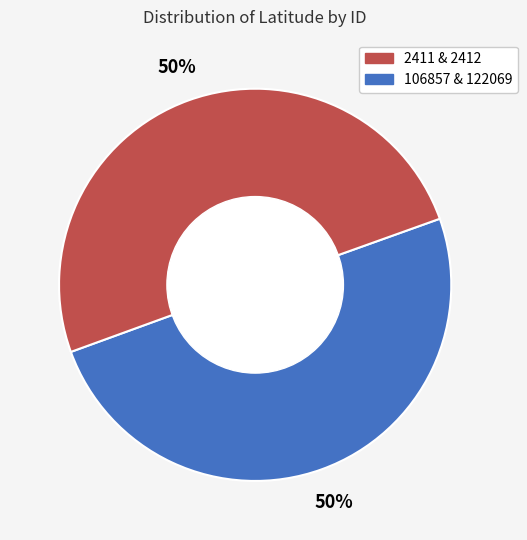

To the nearest percent, what is the average slice percentage?

50%